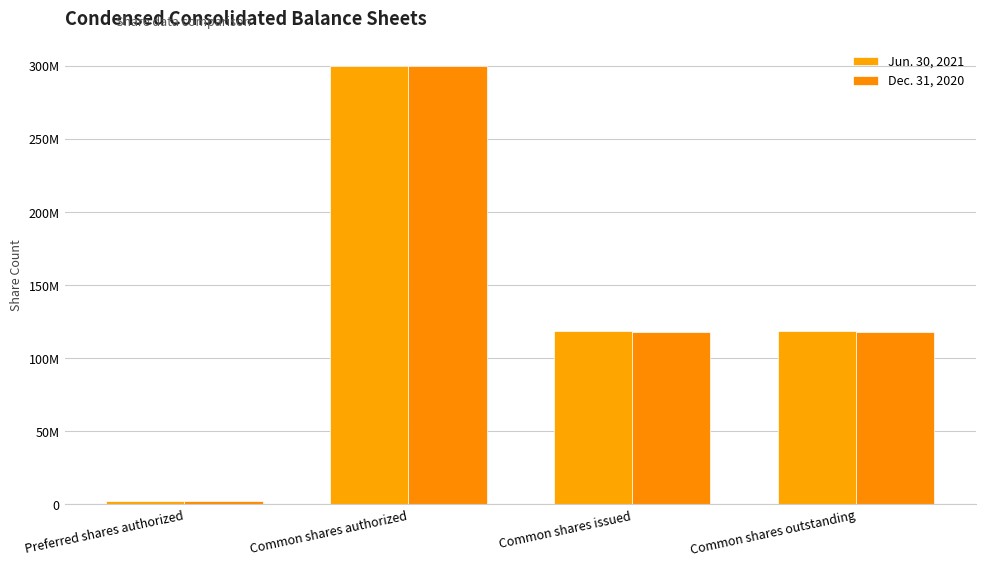

Reading right to left, extract all data points from this chart.

Jun. 30, 2021: Common shares outstanding=118700000	Common shares issued=118700000	Common shares authorized=300000000	Preferred shares authorized=2500000
Dec. 31, 2020: Common shares outstanding=117700000	Common shares issued=117700000	Common shares authorized=300000000	Preferred shares authorized=2500000